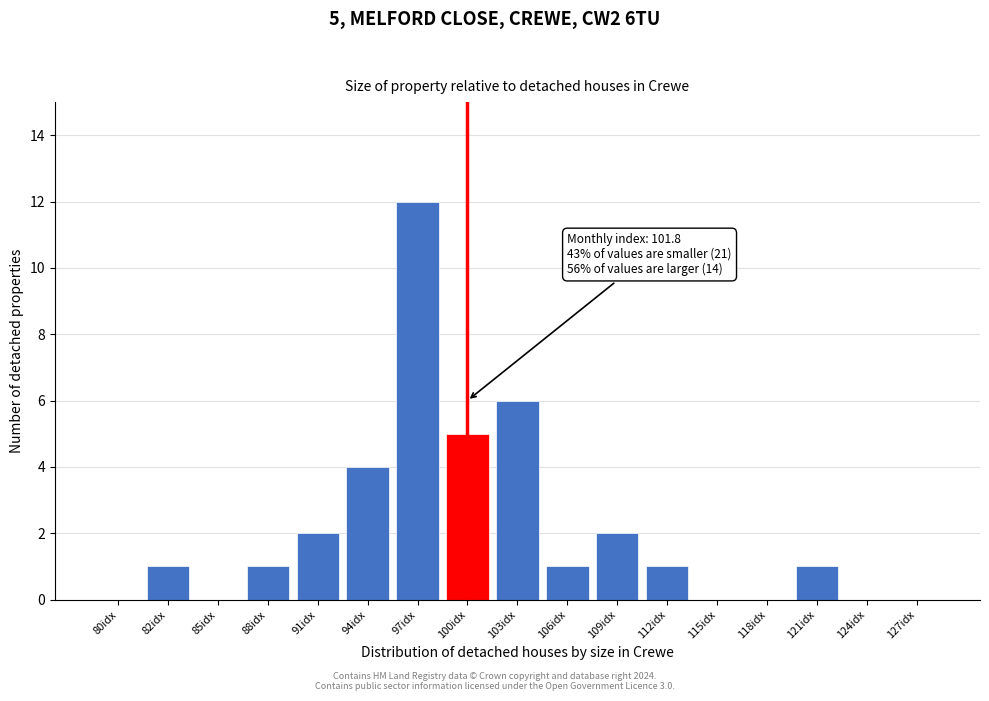

Reading left to right, transcribe all the data shown in this chart.

80idx=0	82idx=1	85idx=0	88idx=1	91idx=2	94idx=4	97idx=12	100idx=5	103idx=6	106idx=1	109idx=2	112idx=1	115idx=0	118idx=0	121idx=1	124idx=0	127idx=0